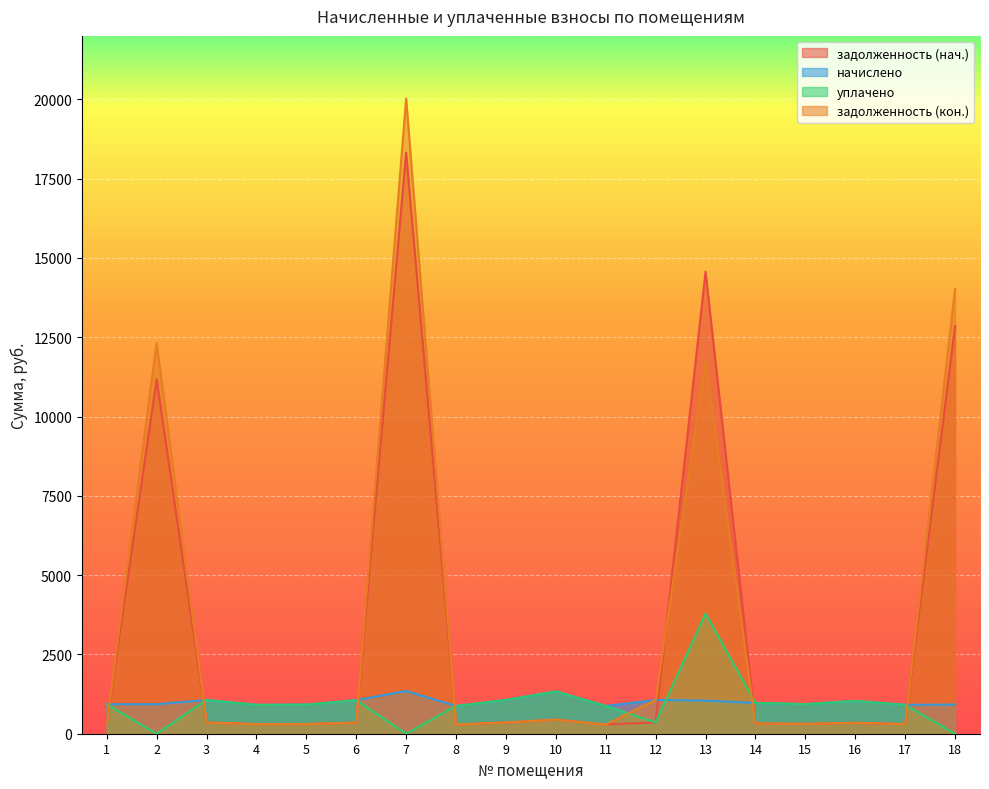

Reading left to right, what are all the values shown in this chart?

задолженность (нач.): 1=309.6	2=11174.4	3=354.2	4=303.1	5=306.0	6=352.1	7=18319.3	8=291.6	9=355.0	10=444.2	11=291.6	12=355.0	13=14567.9	14=323.3	15=311.0	16=344.2	17=303.8	18=12848.7
начислено: 1=928.8	2=931.0	3=1062.7	4=909.4	5=918.0	6=1056.2	7=1347.8	8=874.8	9=1064.9	10=1332.7	11=874.8	12=1064.9	13=1043.3	14=969.8	15=933.1	16=1032.5	17=911.5	18=920.2
уплачено: 1=928.8	2=0.0	3=1062.7	4=909.4	5=918.0	6=1056.2	7=0.0	8=874.8	9=1064.9	10=1332.7	11=874.8	12=355.0	13=3787.9	14=969.8	15=933.1	16=1032.5	17=911.5	18=0.0
задолженность (кон.): 1=309.6	2=12324.5	3=354.2	4=303.1	5=306.0	6=352.1	7=20025.8	8=291.6	9=355.0	10=444.2	11=291.6	12=1065.2	13=11738.7	14=323.3	15=311.0	16=344.2	17=303.8	18=14020.1